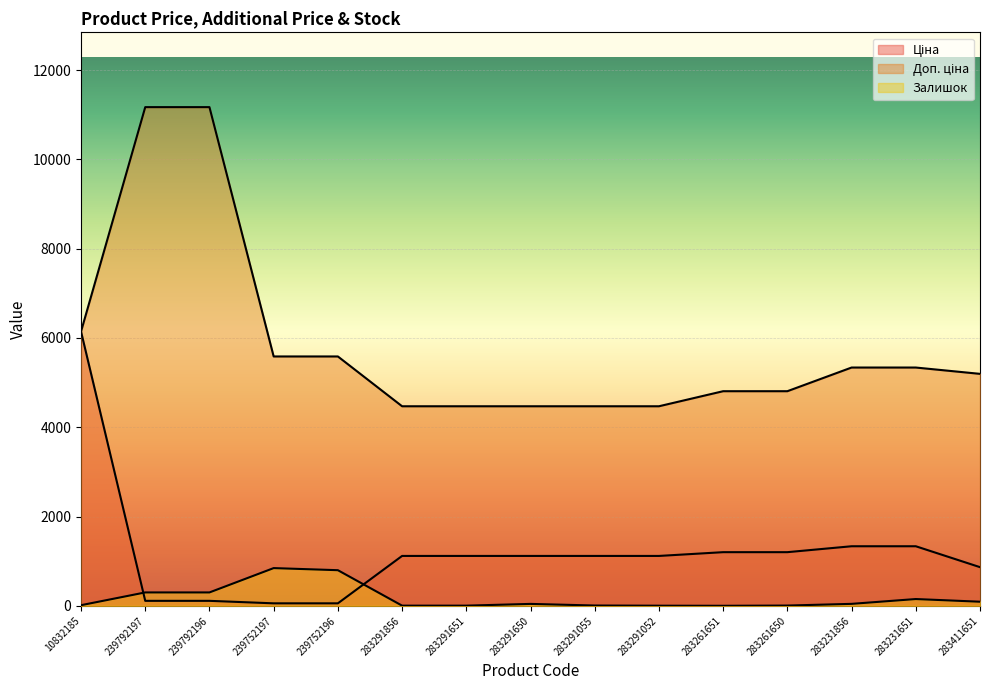

Is the value of Залишок at 239752196 greater than the value of Доп. ціна at 239752196?

No